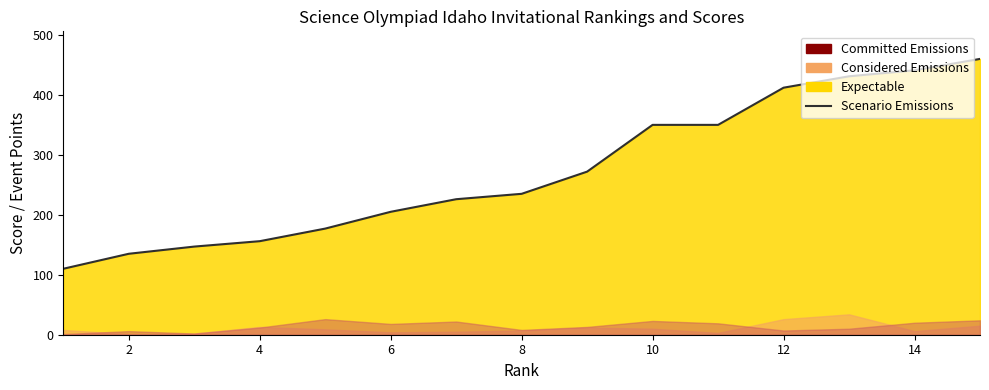

How many values are below 235?

7